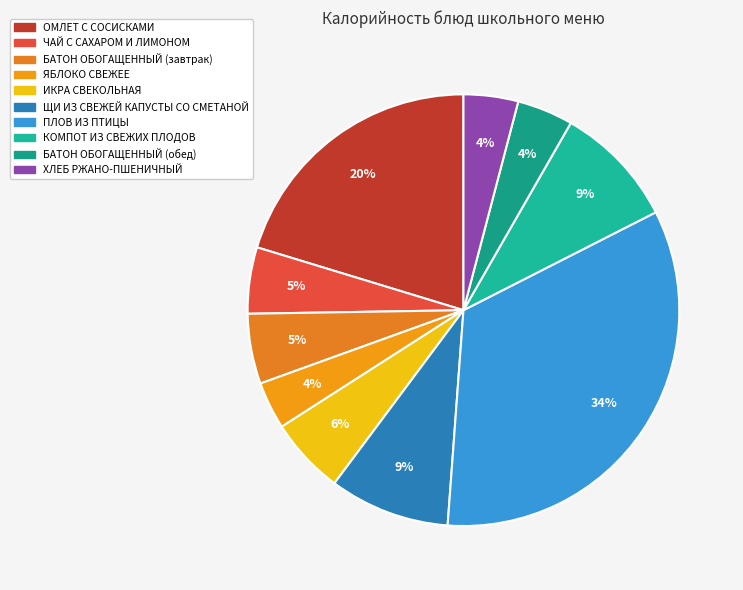

Combined, do БАТОН ОБОГАЩЕННЫЙ (завтрак) and КОМПОТ ИЗ СВЕЖИХ ПЛОДОВ account for over 50%?

No